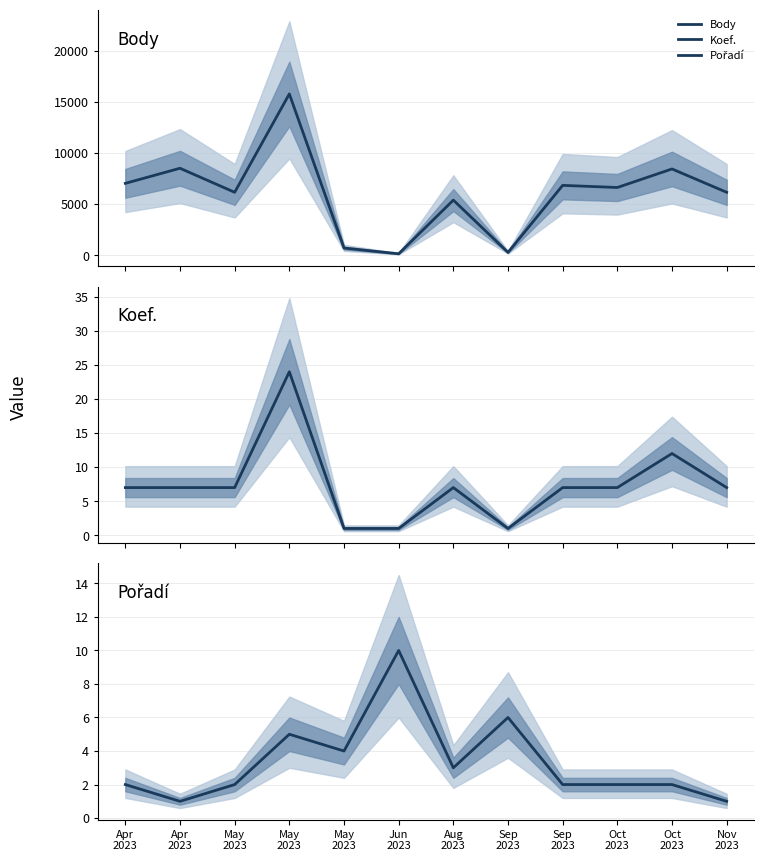

How many data points in Pořadí are less than 2?

2